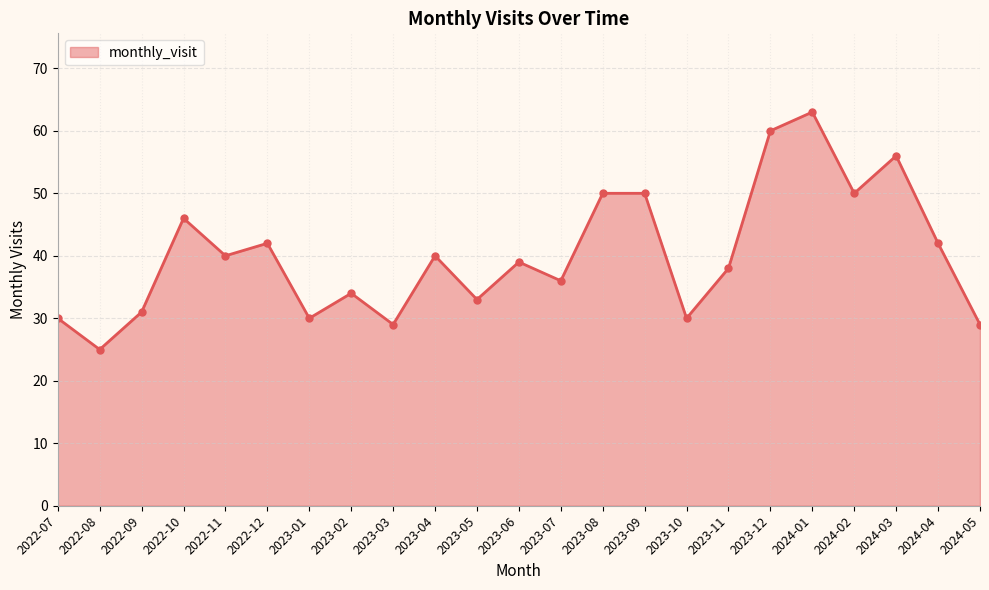

At which category does the data reach its first local valley?

2022-08